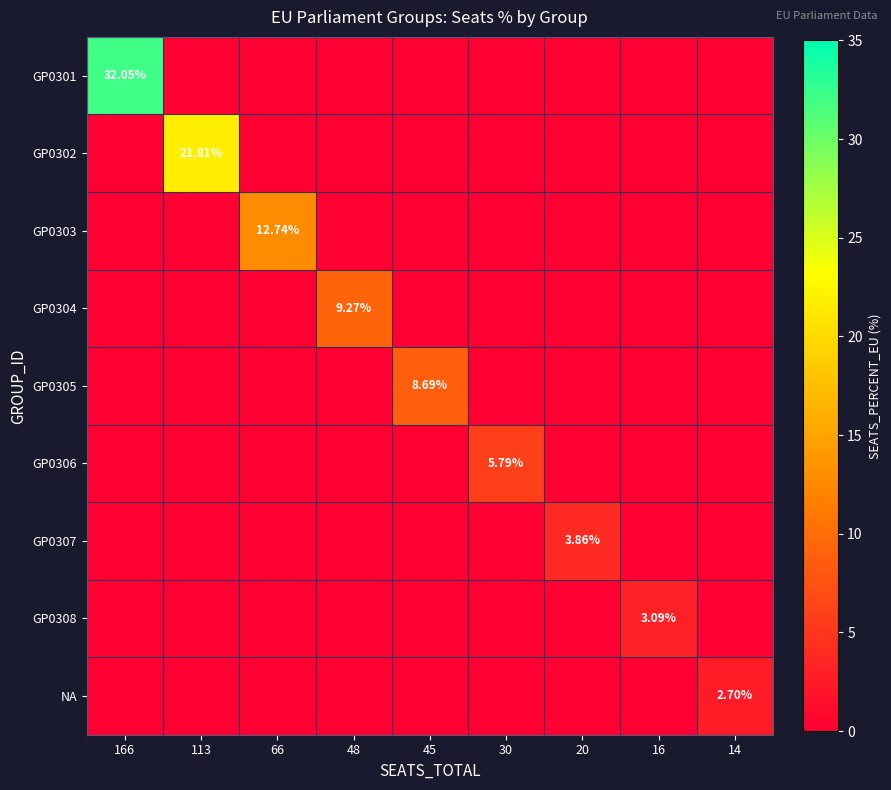

Between 166 and 30, which is larger?

166